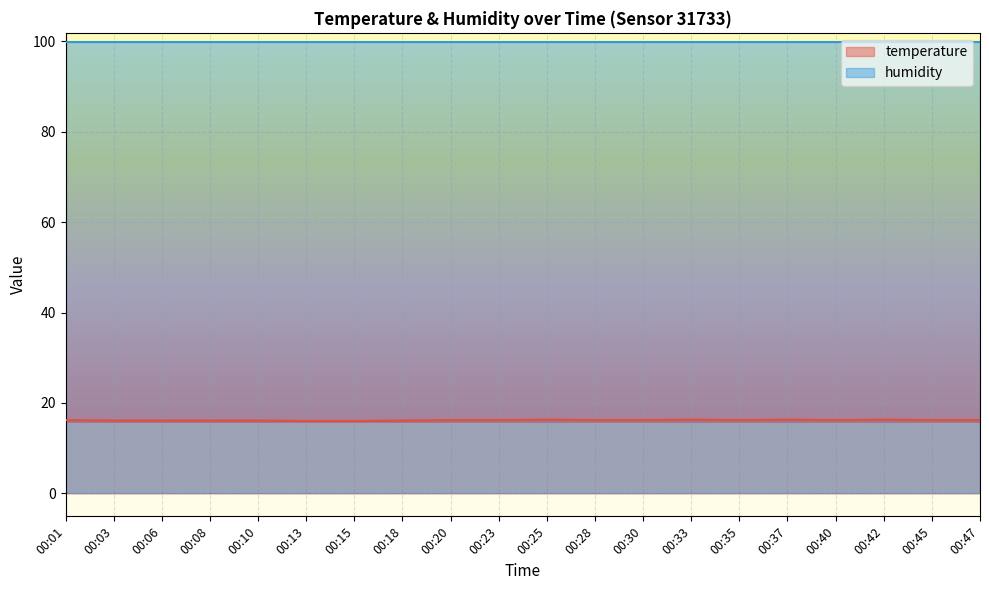

What is the greatest value displayed?

99.9